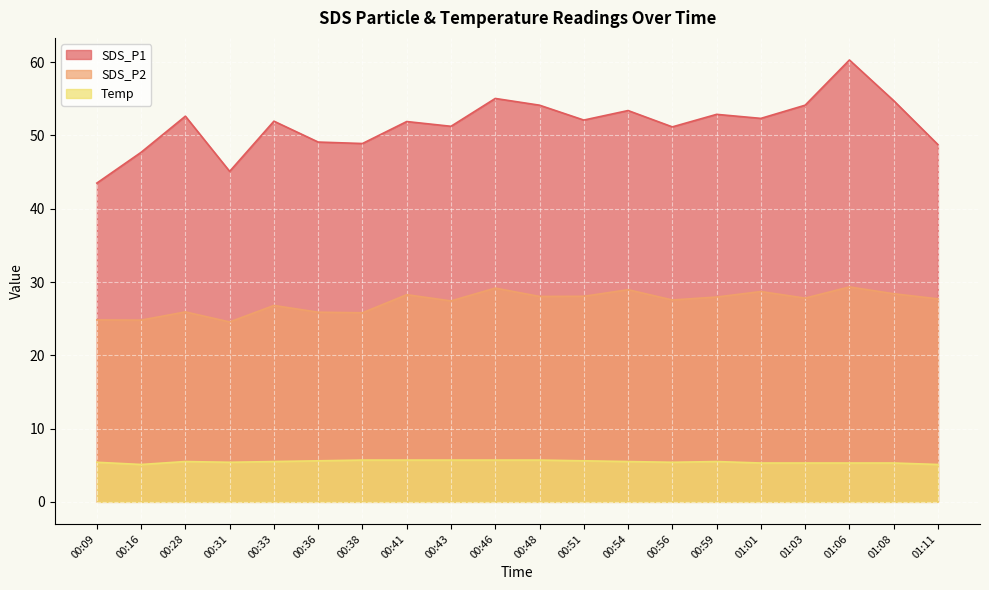

What is the difference between the maximum and minimum values in the Temp series?

0.6